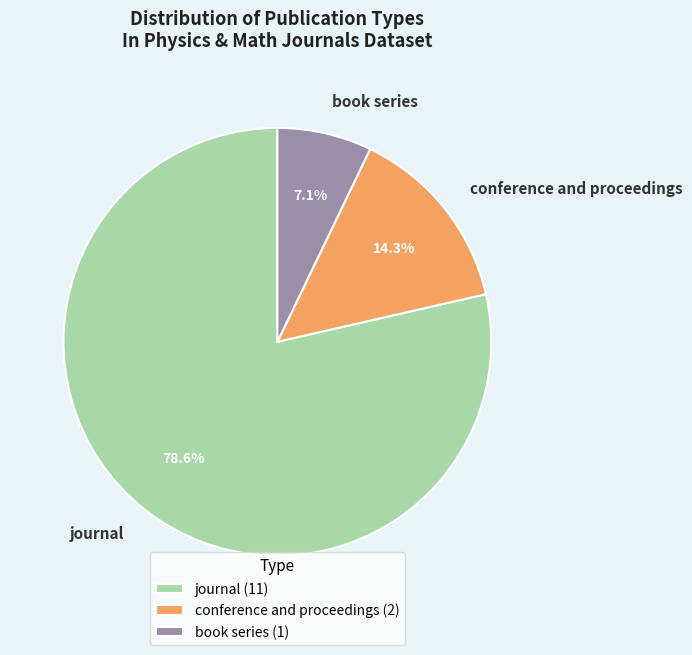

Is conference and proceedings the majority of the pie?

No